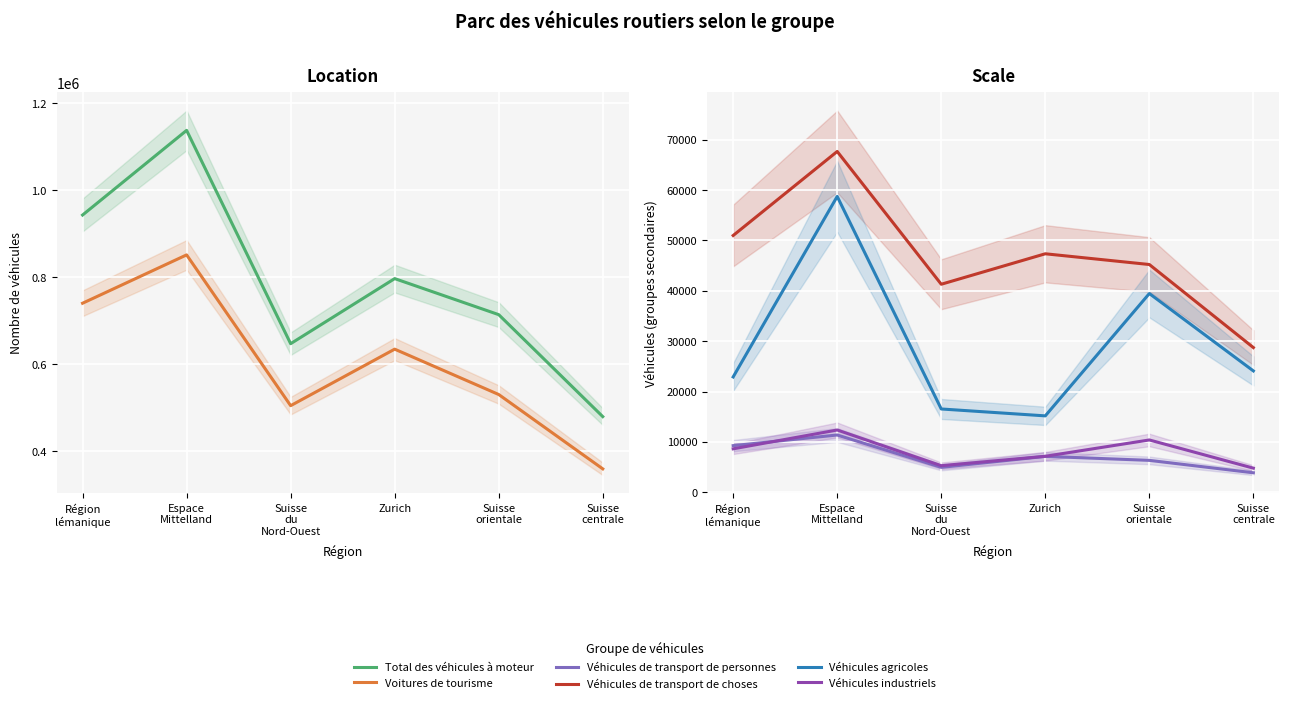

How many data points in Véhicules de transport de choses are less than 47355?

3